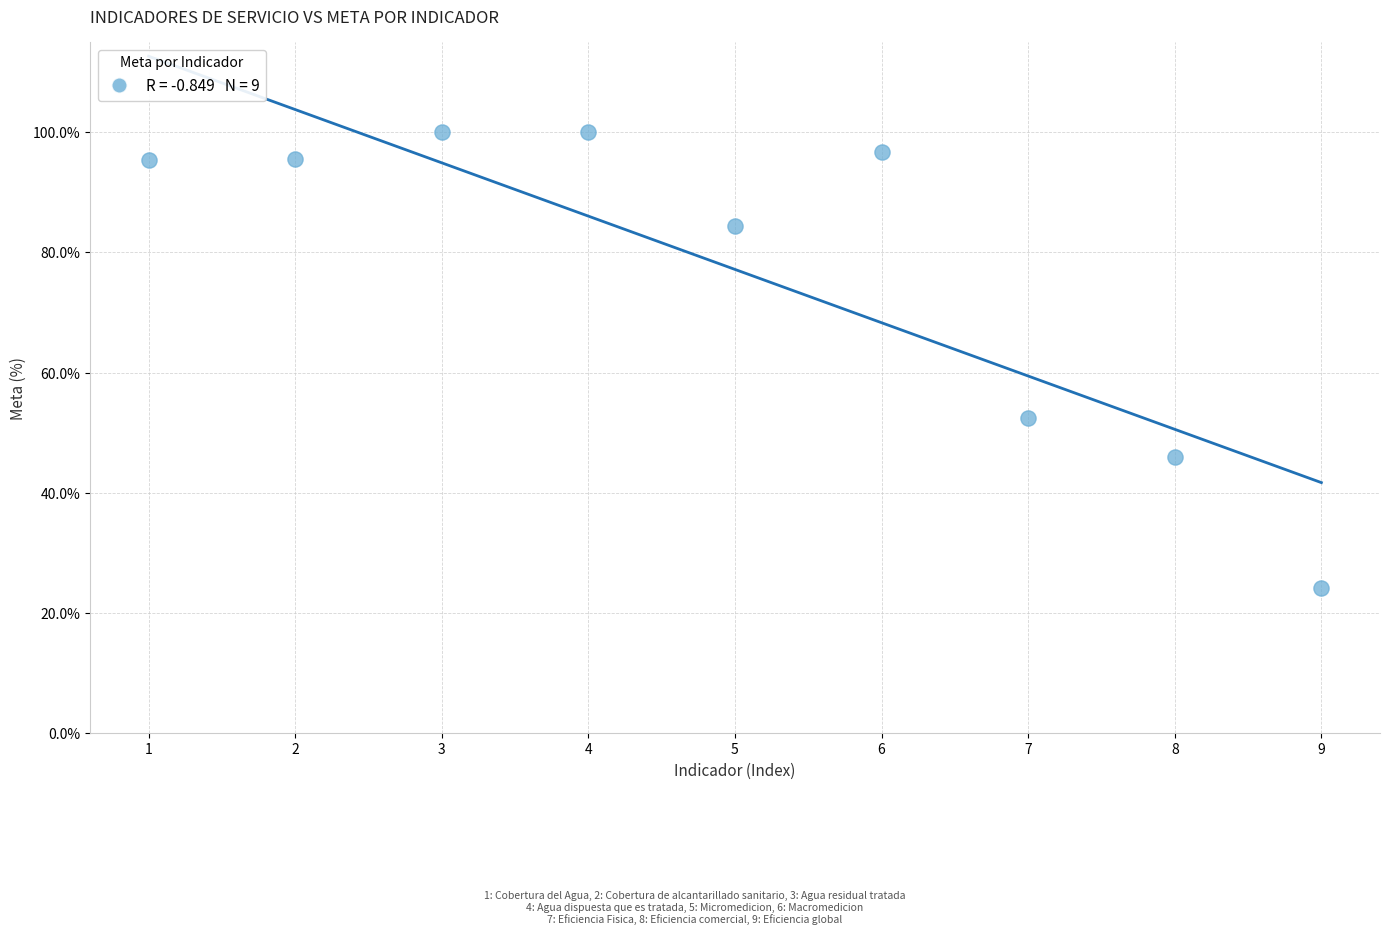

What is the range of Y values (max minus min)?

75.9